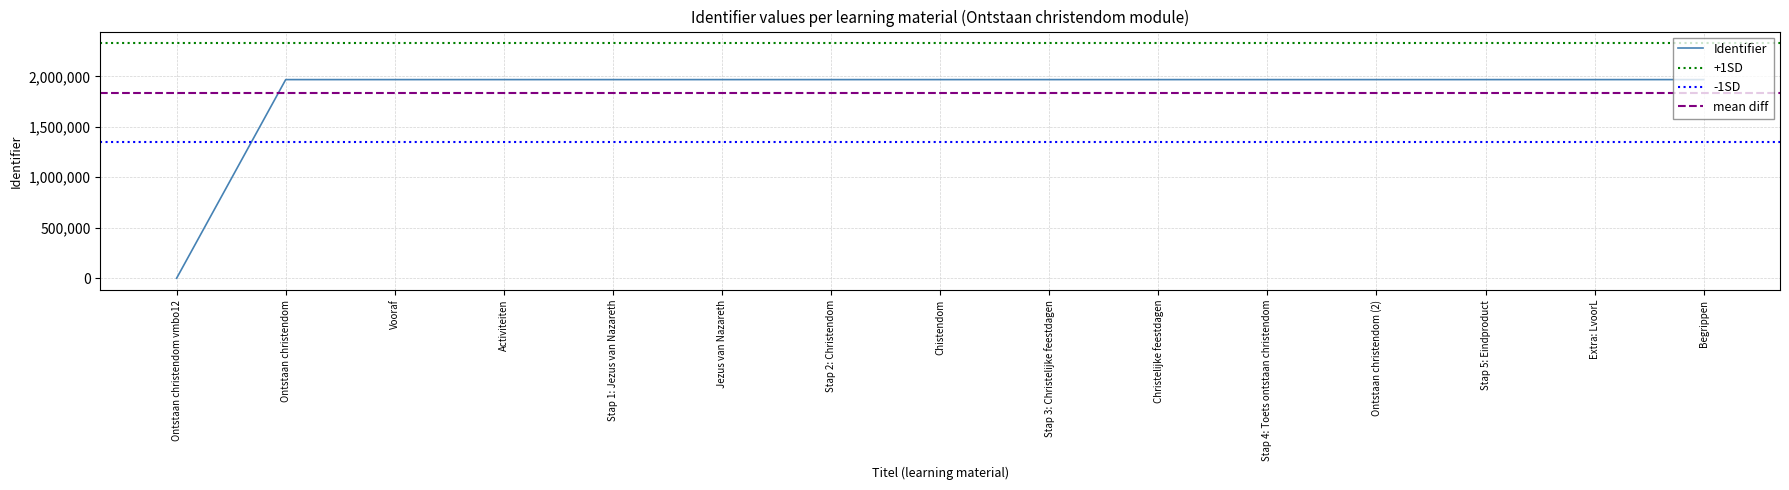

What is the ratio of the value at Jezus van Nazareth to the value at Vooraf?

1.0